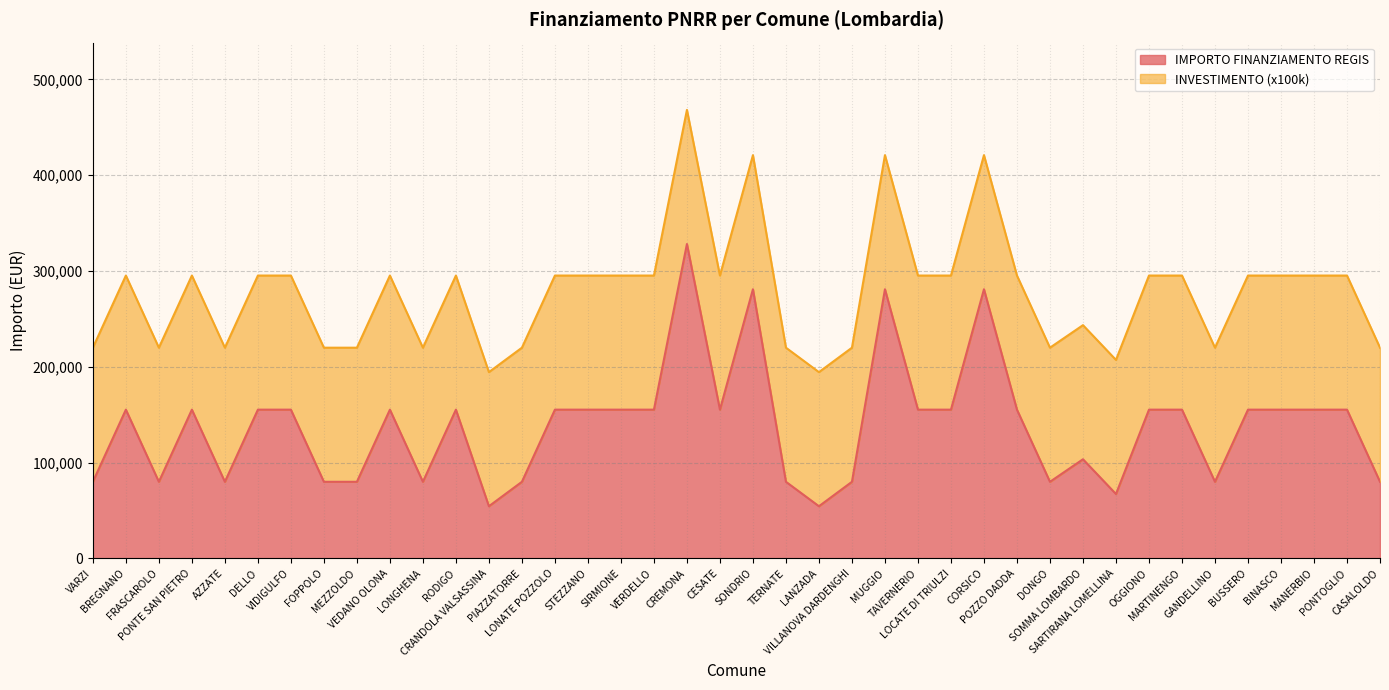

What is the smallest value displayed?

54412